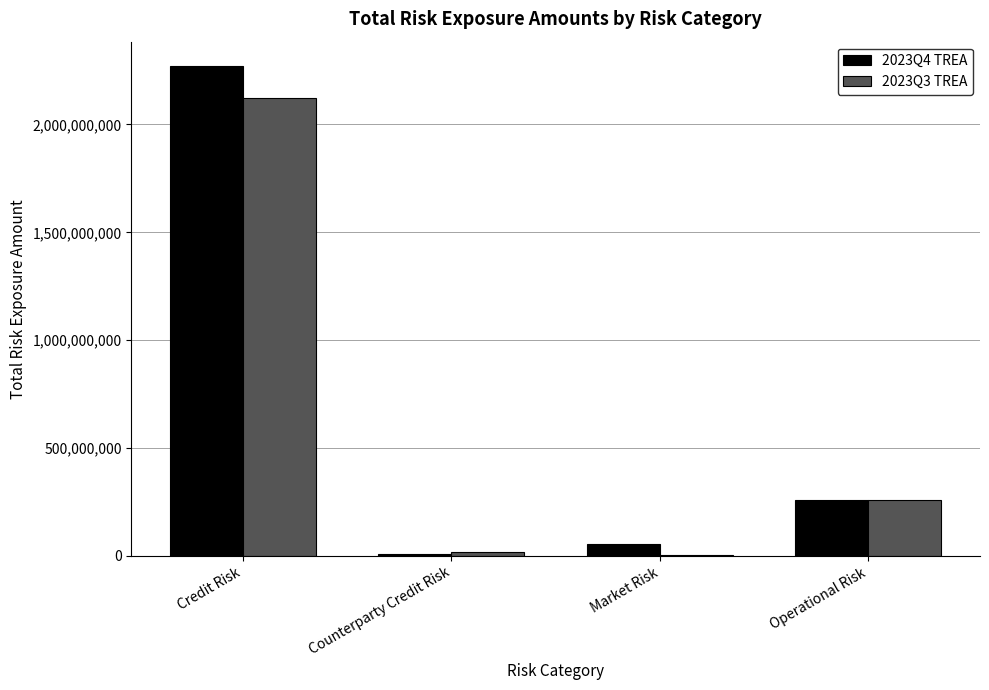

What is the sum of all 2023Q3 TREA values?

2403051121.5